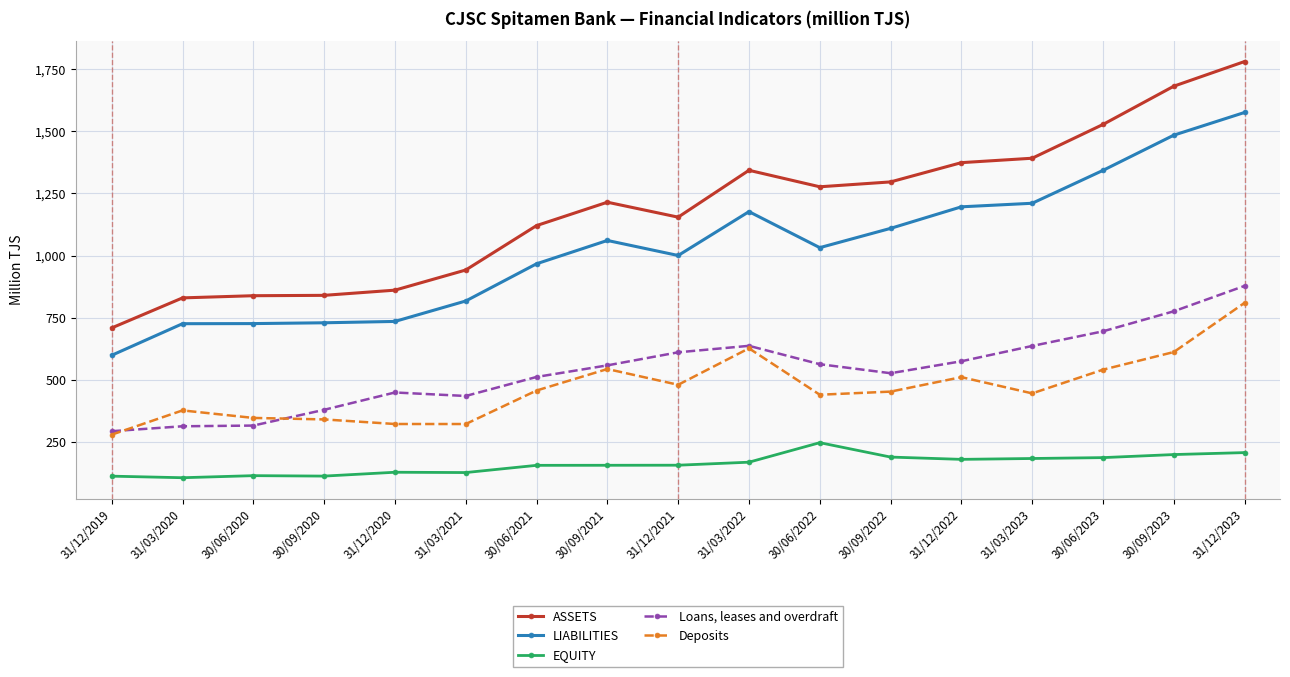

What is the difference between the highest and lowest values at 30/06/2023?

1343.2